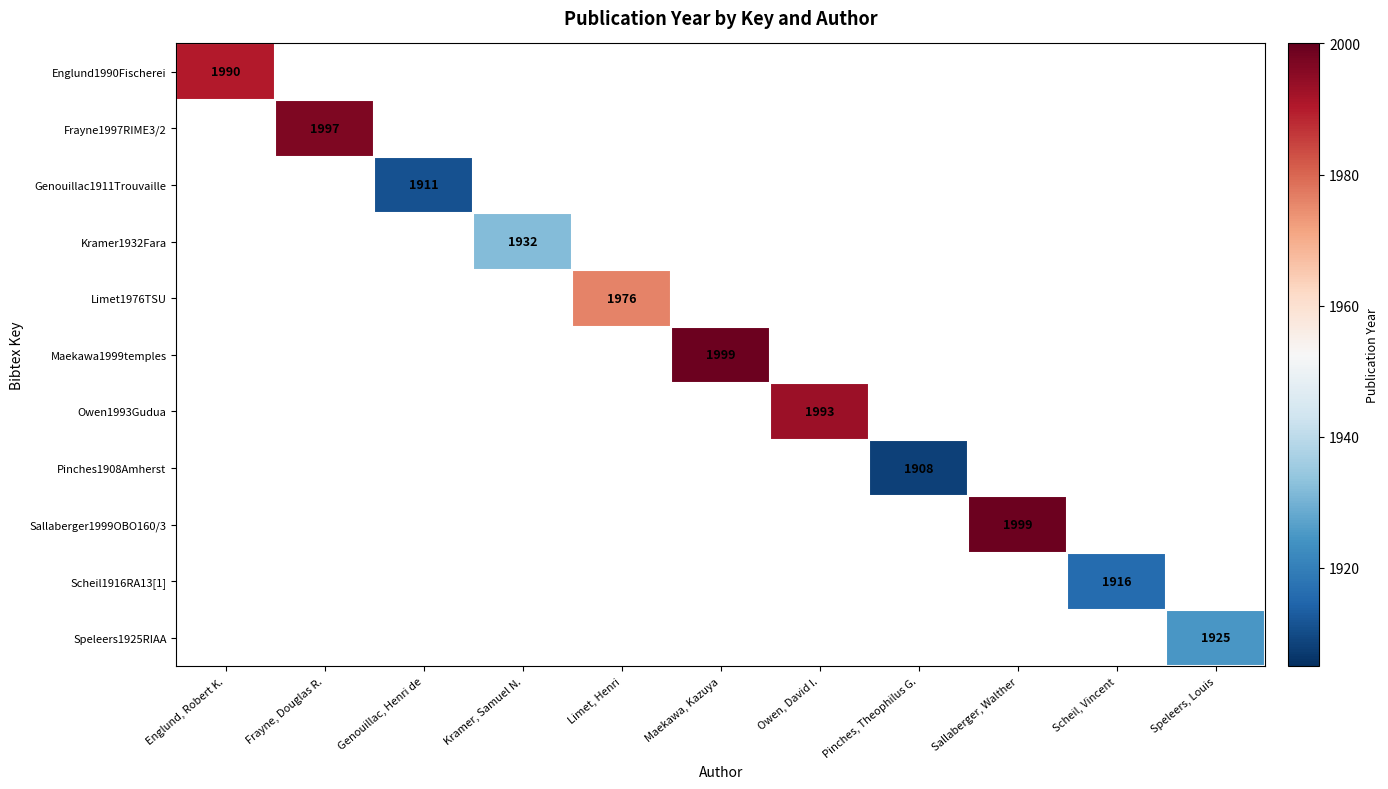

Which has a higher value, Genouillac, Henri de or Speleers, Louis?

Speleers, Louis